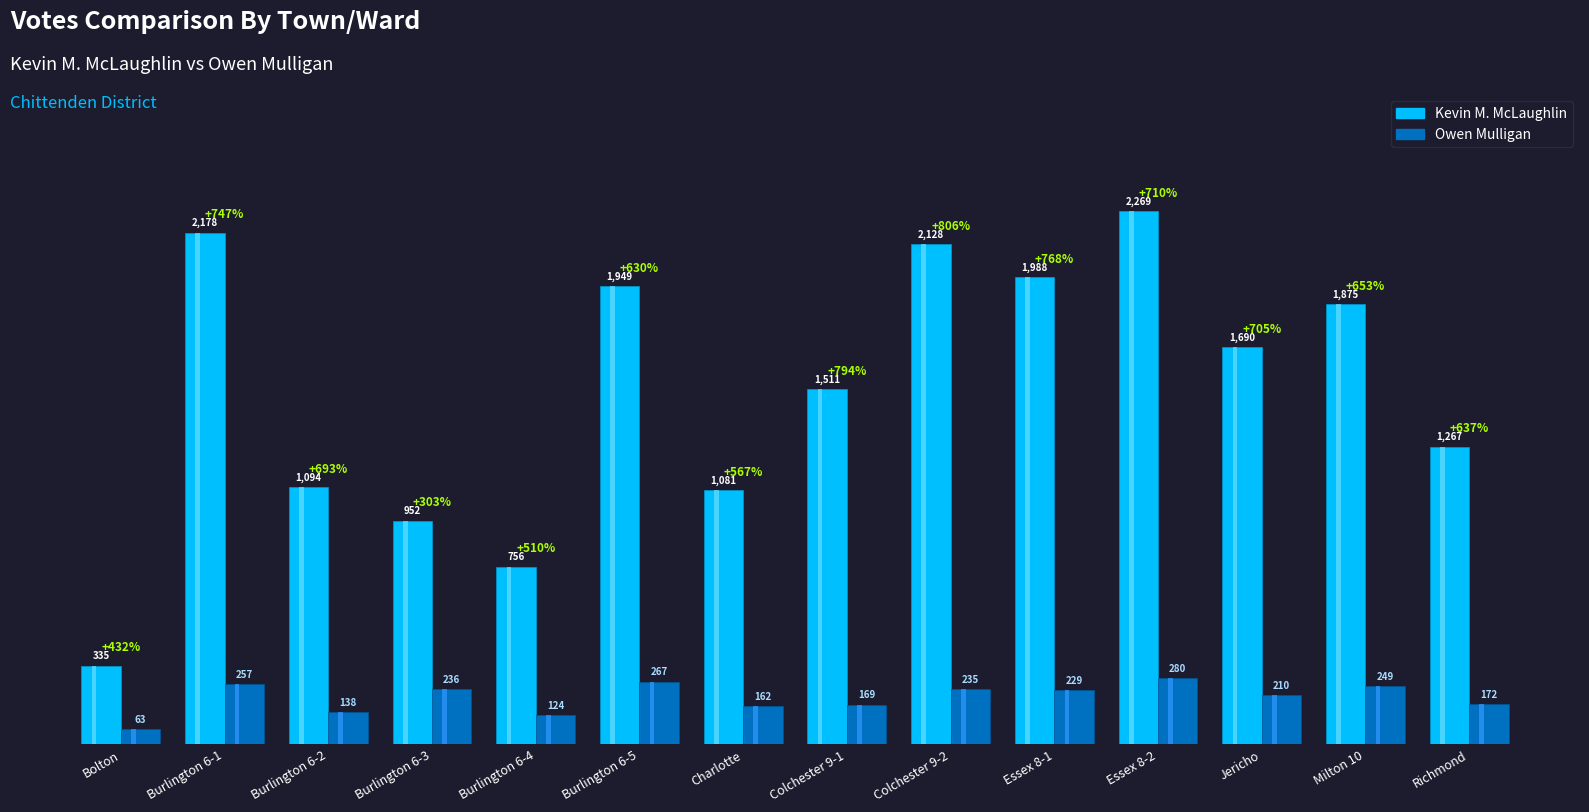

Reading left to right, list all the values displayed in this chart.

Kevin M. McLaughlin: 335	2178	1094	952	756	1949	1081	1511	2128	1988	2269	1690	1875	1267
Owen Mulligan: 63	257	138	236	124	267	162	169	235	229	280	210	249	172